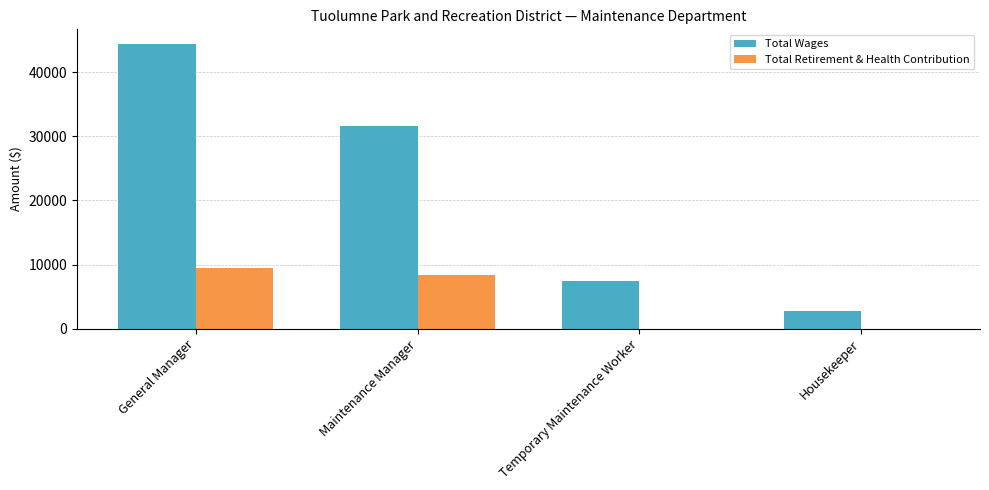

What is the total value across all series at Maintenance Manager?

39984